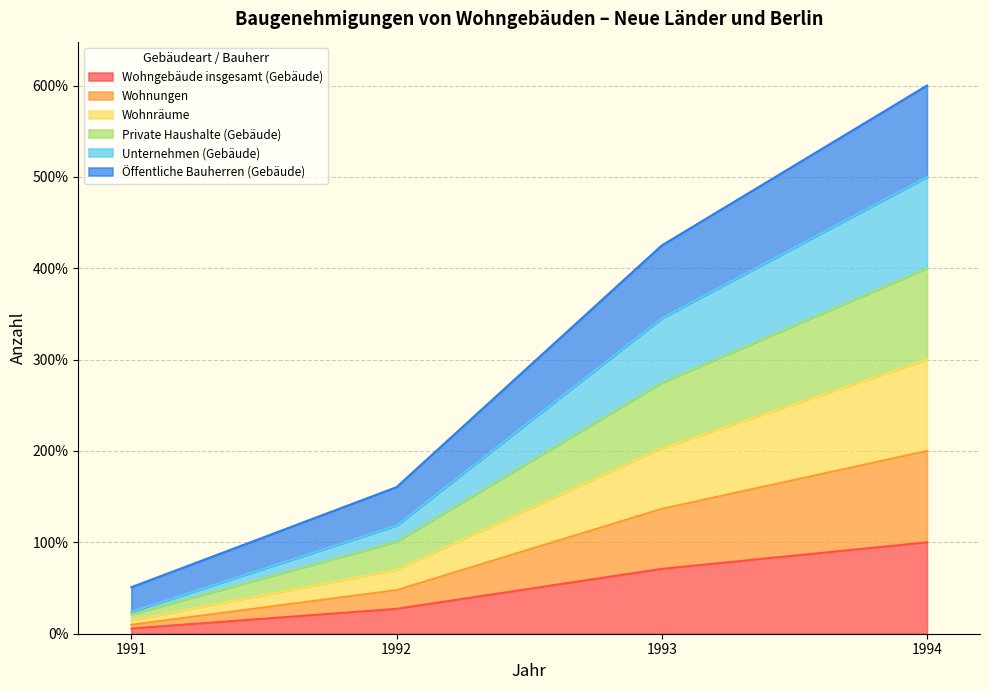

True or false: Wohnräume and Öffentliche Bauherren (Gebäude) intersect in this chart.

False